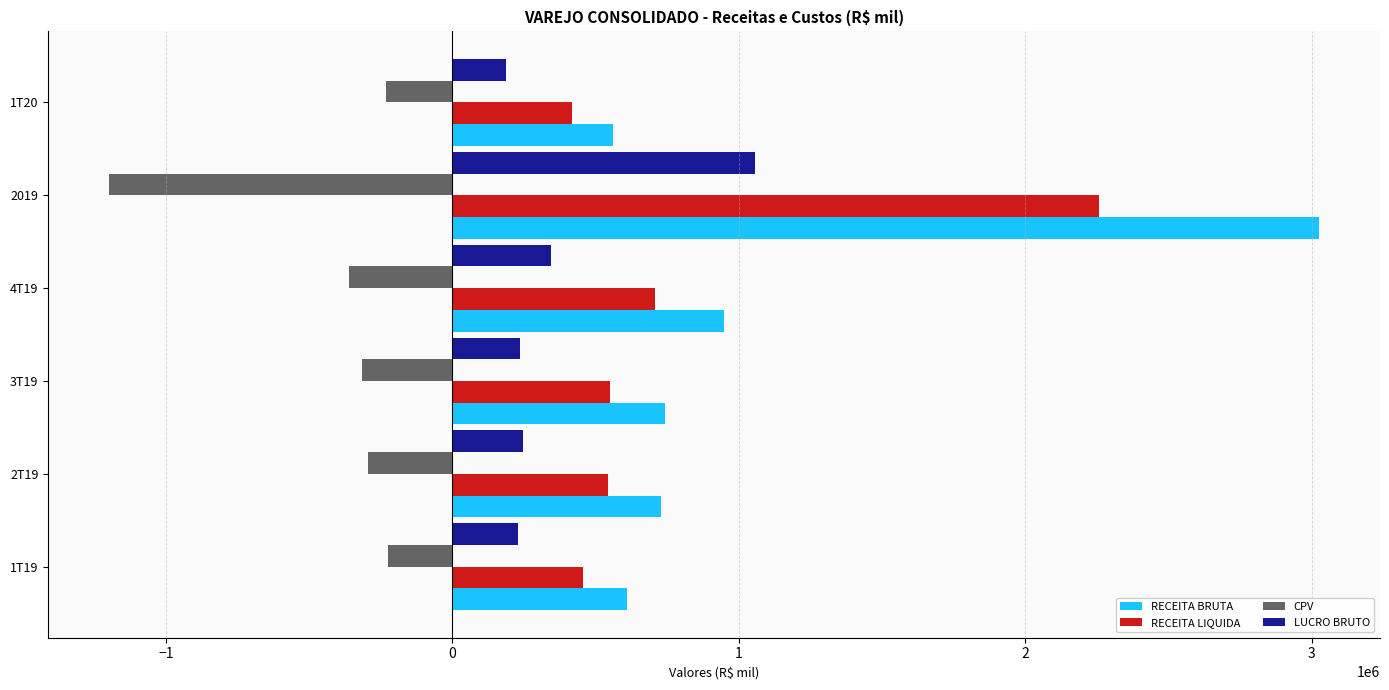

At which category is the sum across all series the highest?

2019